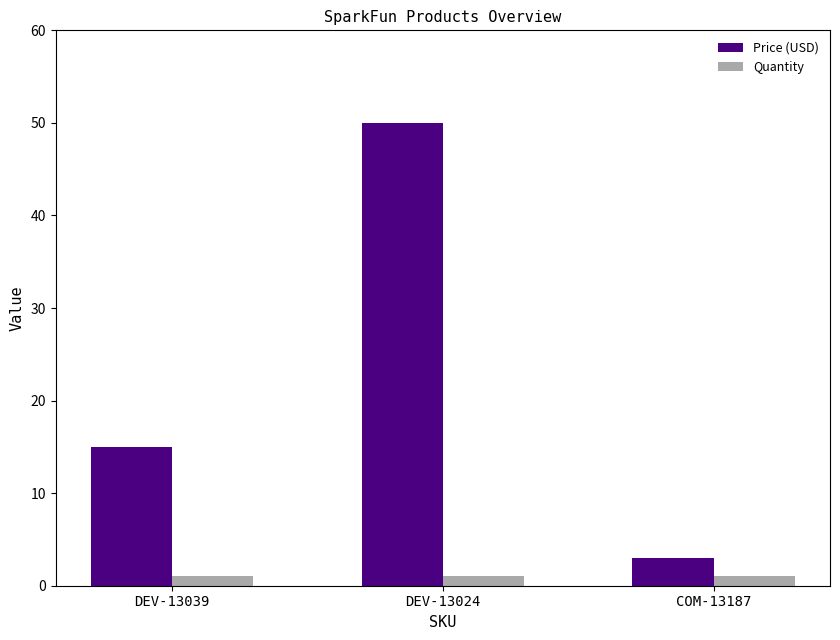

At which category does the chart reach its peak across all series?

DEV-13024